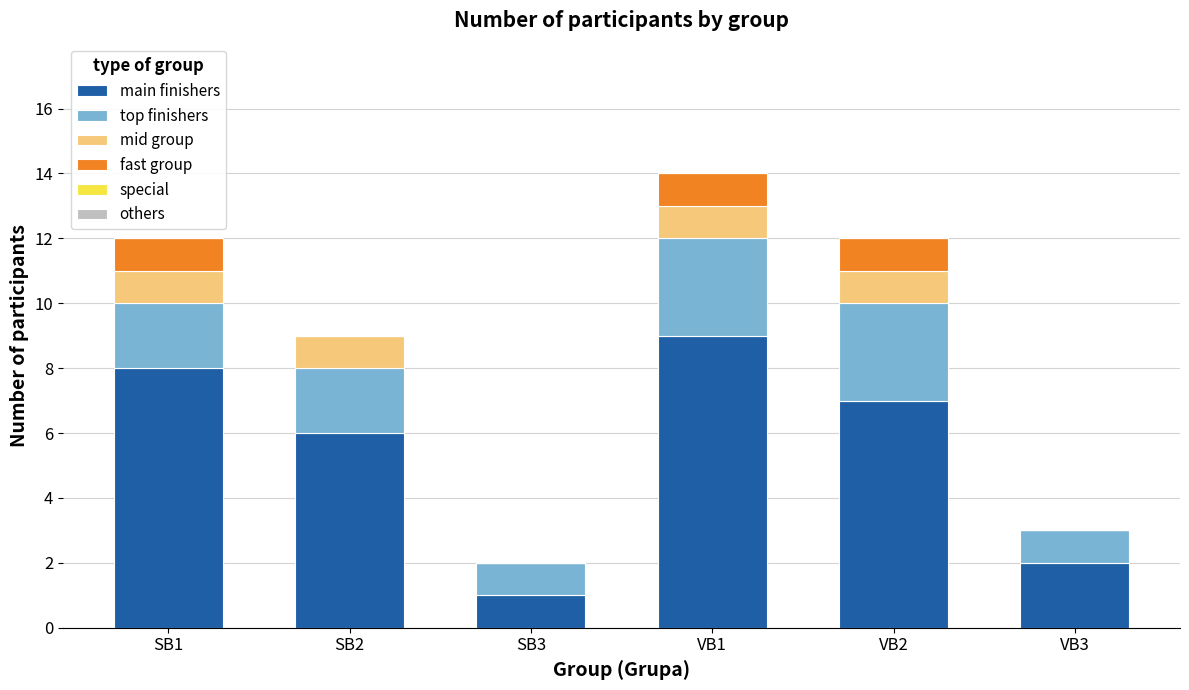

At which category is the sum across all series the highest?

VB1